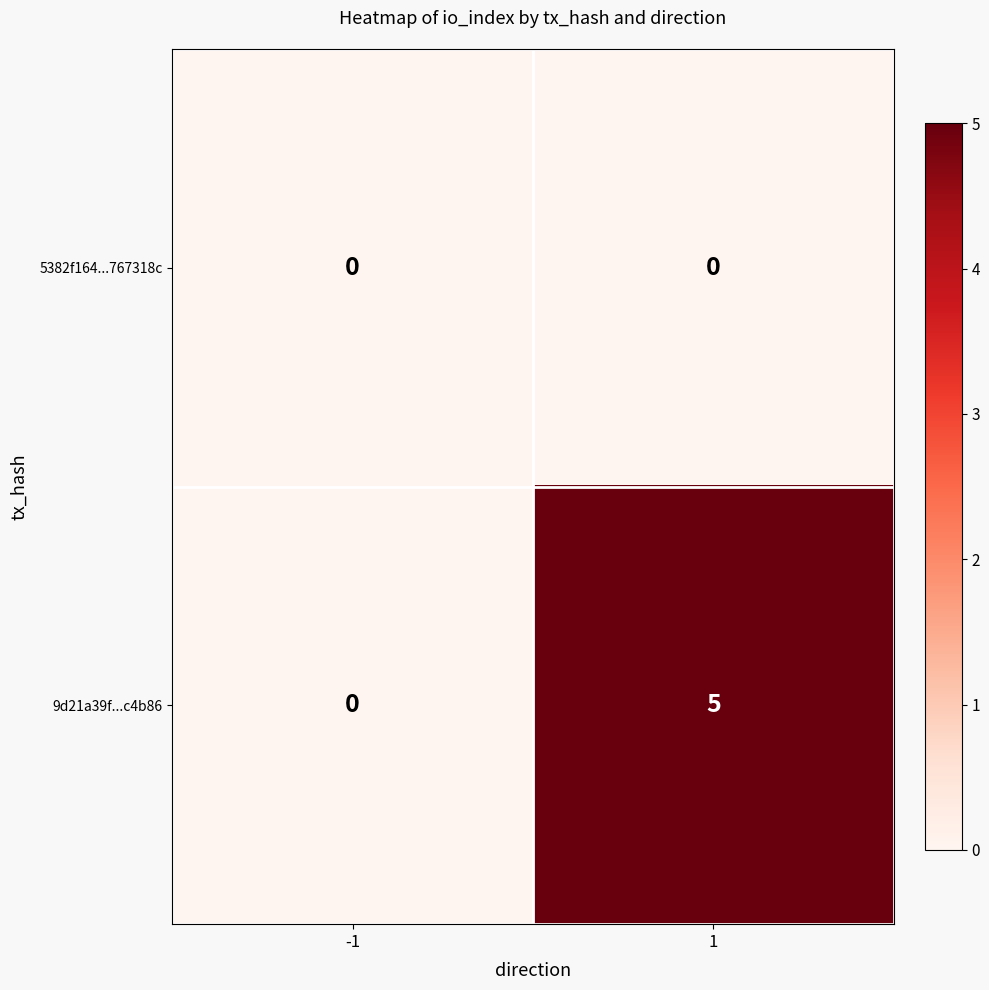

Reading left to right, transcribe all the data shown in this chart.

5382f164...767318c: -1=0	1=0
9d21a39f...c4b86: -1=0	1=5